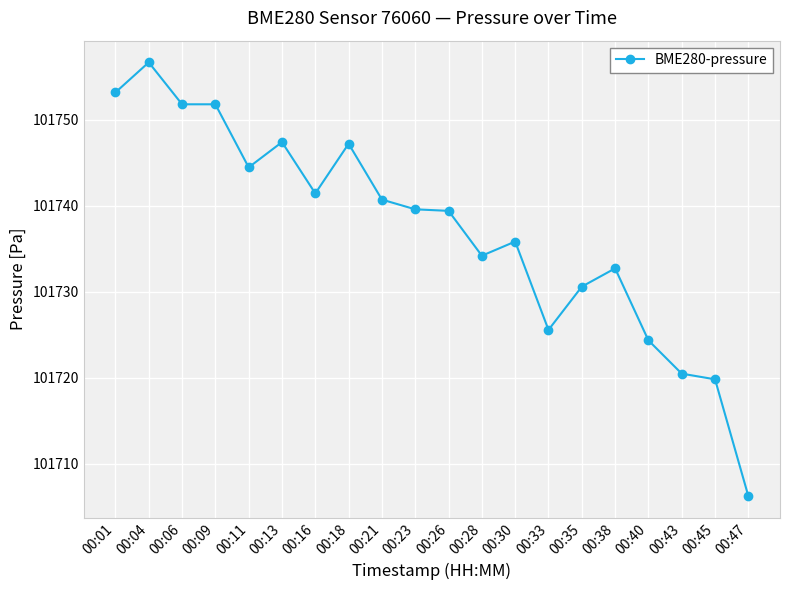

What is the sum of the values at 00:04 and 00:45?

203476.5